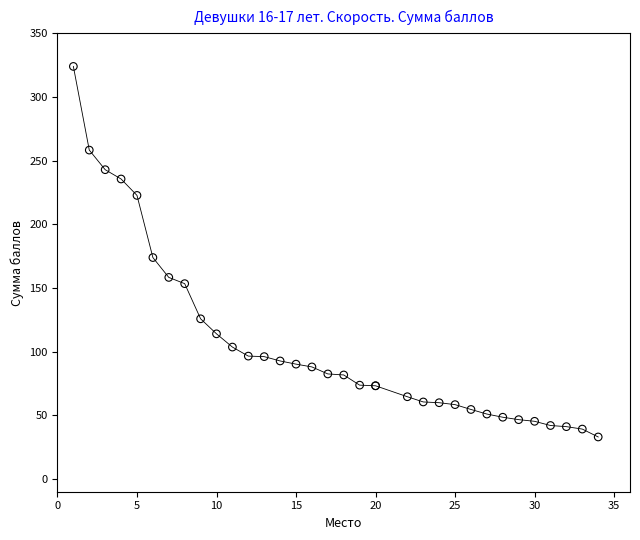

What Y value in the scatter plot is closest to 178?

173.9